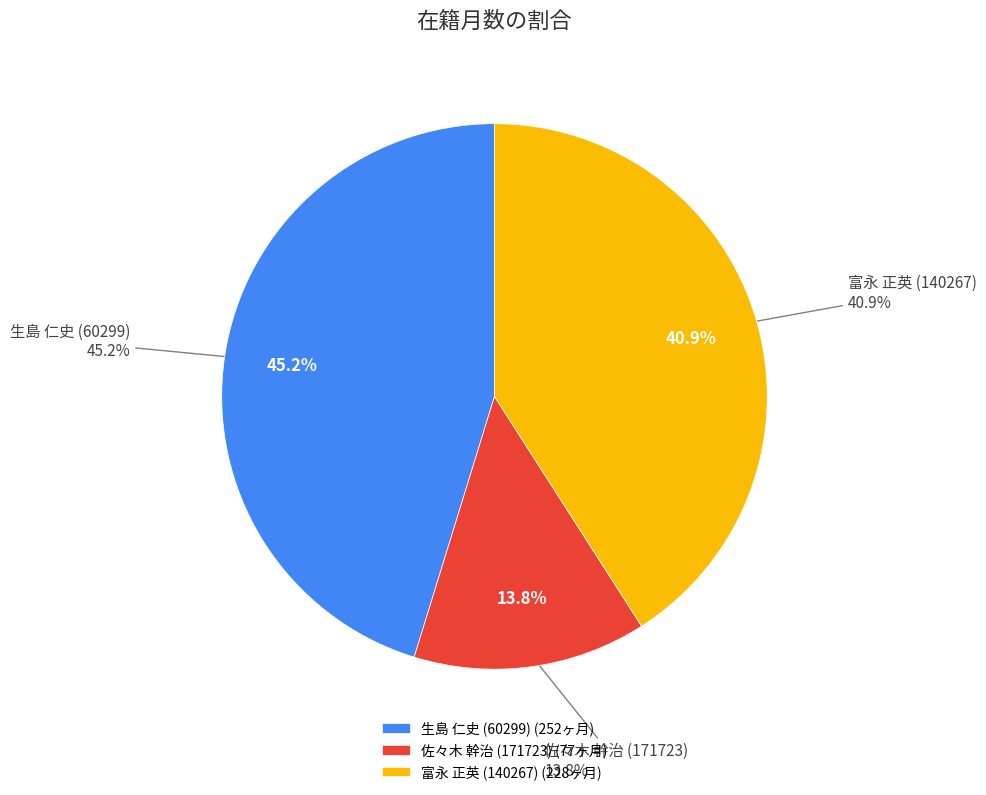

Is there any slice that represents more than half of the pie?

No